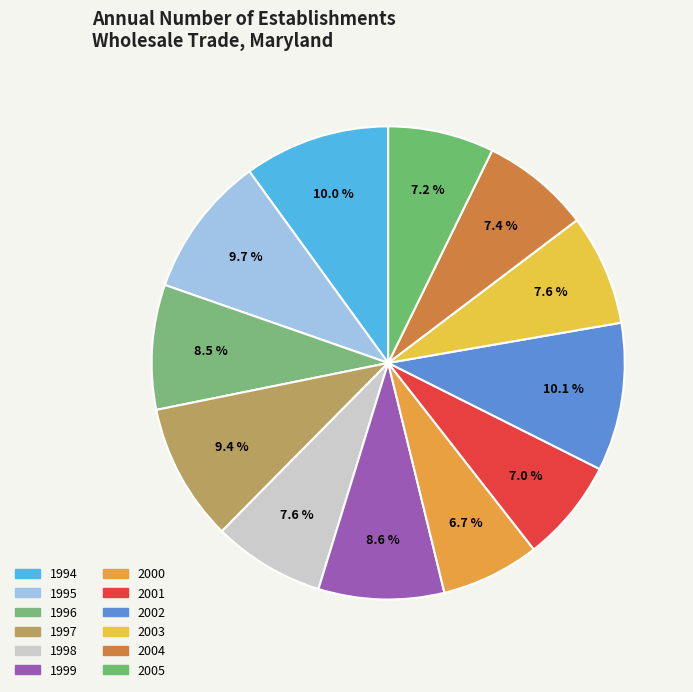

To the nearest percent, what percentage of the pie is 1994?

10%